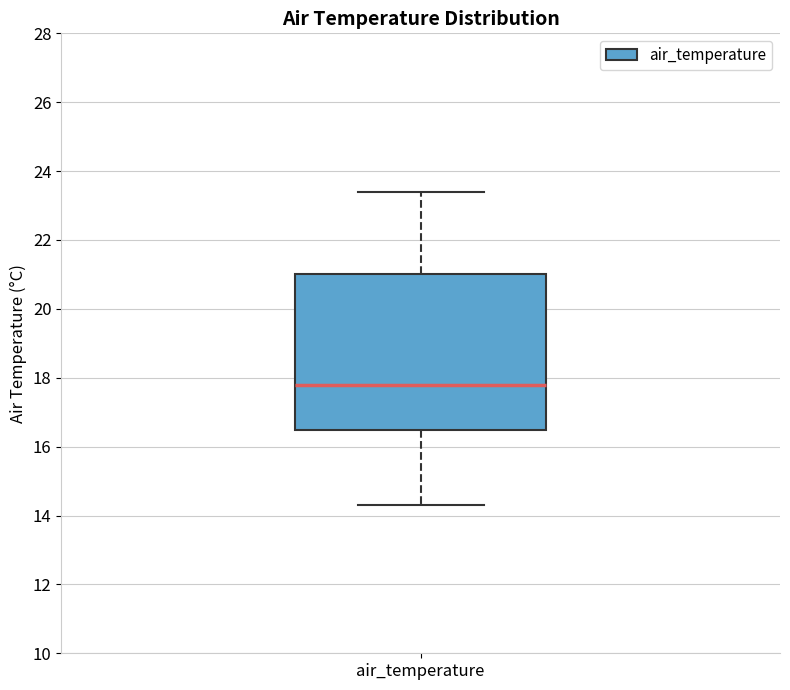

Read this box plot against the y-axis: the position of the median line, the range covered by the box, and the ends of both whiskers. The values are not printed on the chart, so give them approximately, as read against the axis.

median 17.8, box 16.4 to 21.0, whiskers 14.4 to 23.4